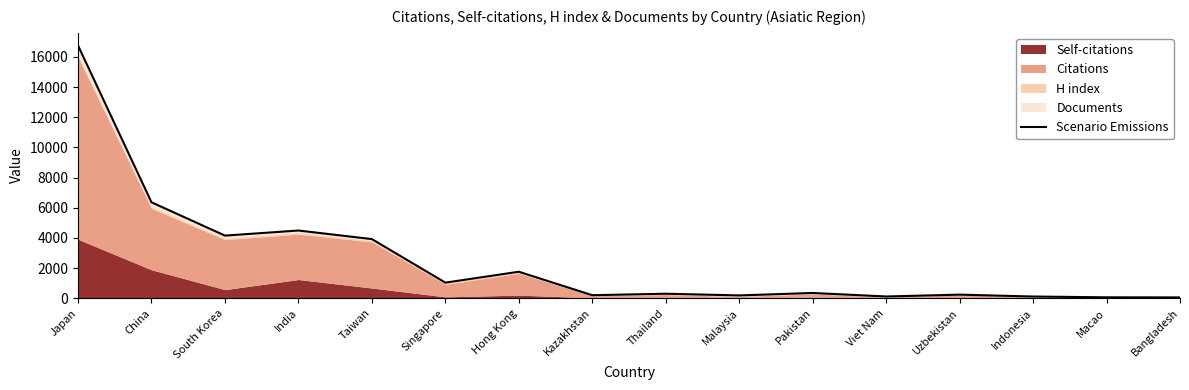

Reading left to right, extract all data points from this chart.

Japan=16762	China=6362	South Korea=4153	India=4490	Taiwan=3921	Singapore=1033	Hong Kong=1756	Kazakhstan=200	Thailand=298	Malaysia=186	Pakistan=348	Viet Nam=115	Uzbekistan=238	Indonesia=112	Macao=60	Bangladesh=53